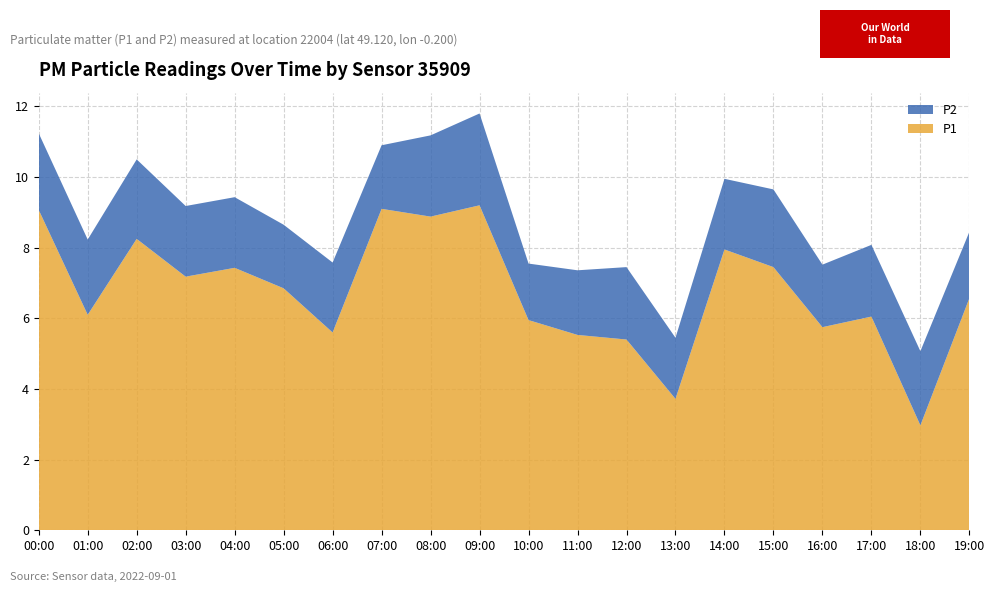

Reading right to left, extract all data points from this chart.

P1: 19:00=6.6	18:00=3.0	17:00=6.0	16:00=5.8	15:00=7.5	14:00=8.0	13:00=3.7	12:00=5.4	11:00=5.5	10:00=6.0	09:00=9.2	08:00=8.9	07:00=9.1	06:00=5.6	05:00=6.8	04:00=7.4	03:00=7.2	02:00=8.2	01:00=6.1	00:00=9.1
P2: 19:00=1.9	18:00=2.1	17:00=2.0	16:00=1.8	15:00=2.2	14:00=2.0	13:00=1.7	12:00=2.0	11:00=1.8	10:00=1.6	09:00=2.6	08:00=2.3	07:00=1.8	06:00=2.0	05:00=1.8	04:00=2.0	03:00=2.0	02:00=2.2	01:00=2.1	00:00=2.2